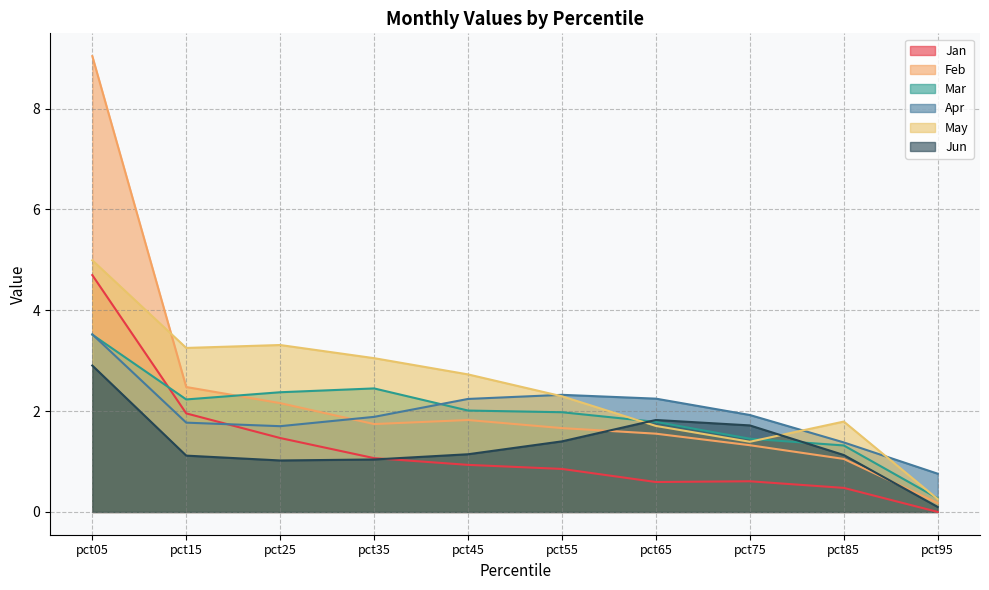

What is the value of the Jan point at the 8th from the left?

0.6